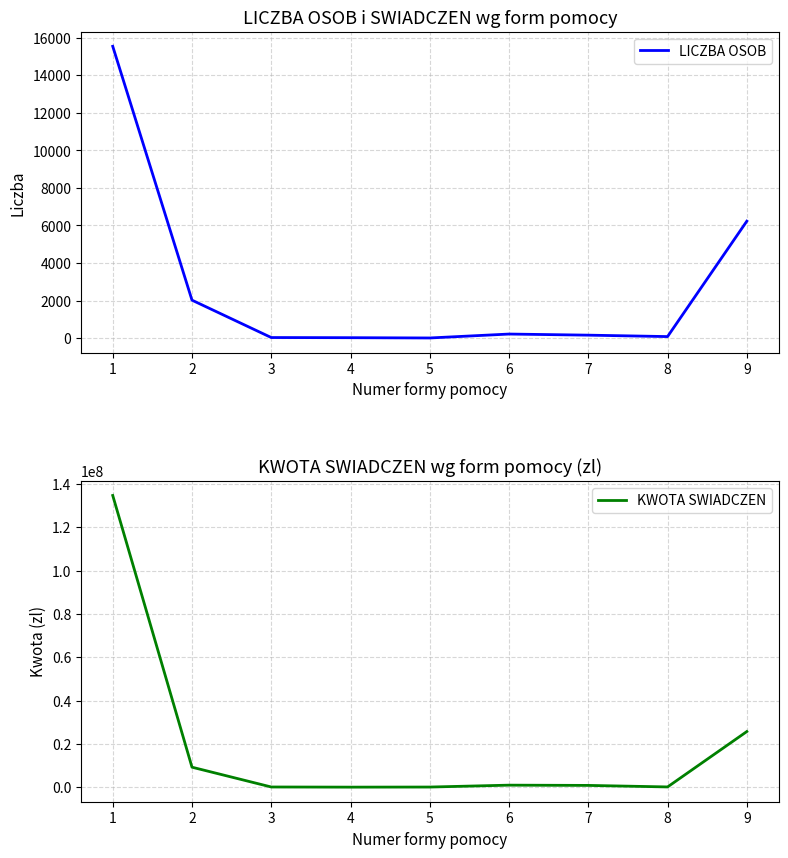

True or false: LICZBA OSOB and KWOTA SWIADCZEN cross at least once.

False